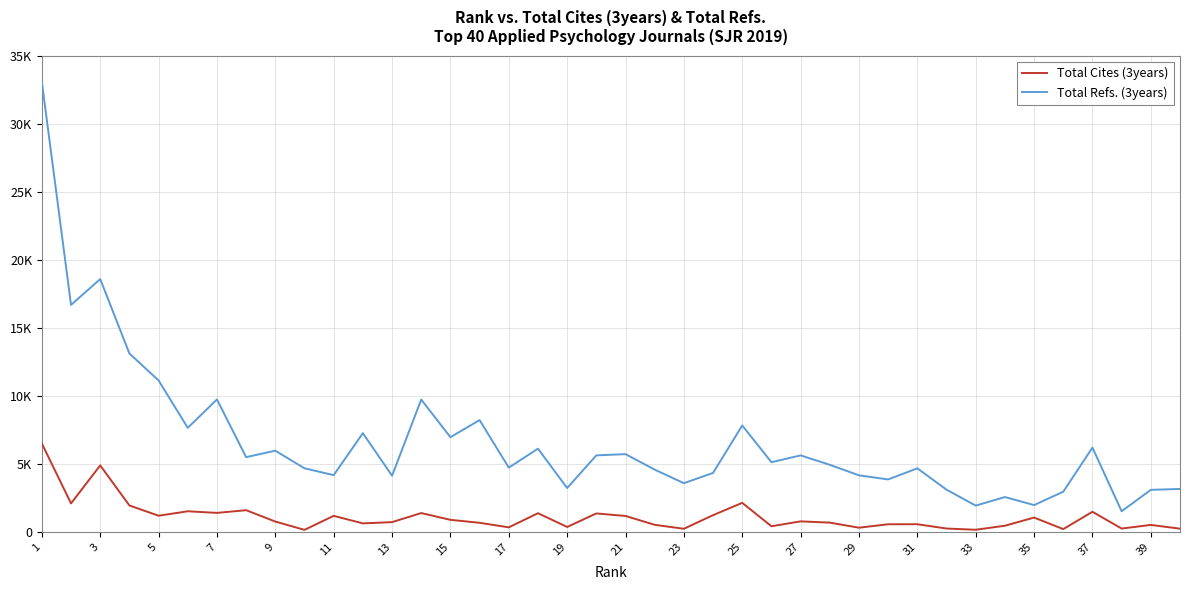

What is the maximum value shown in the chart?

33077